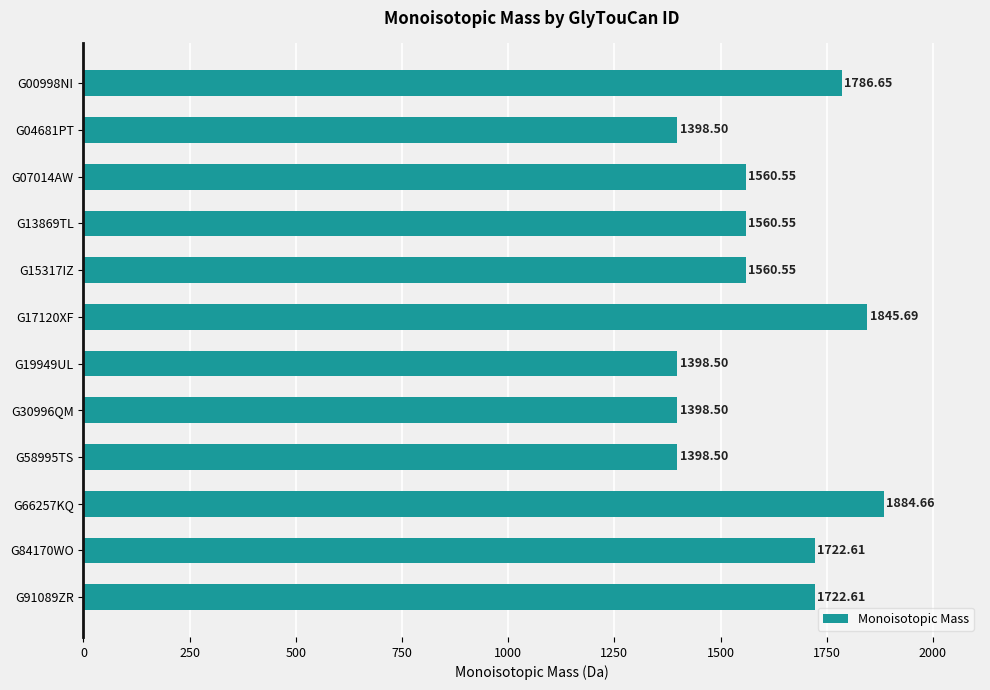

What is the ratio of the value at G66257KQ to the value at G58995TS?

1.3